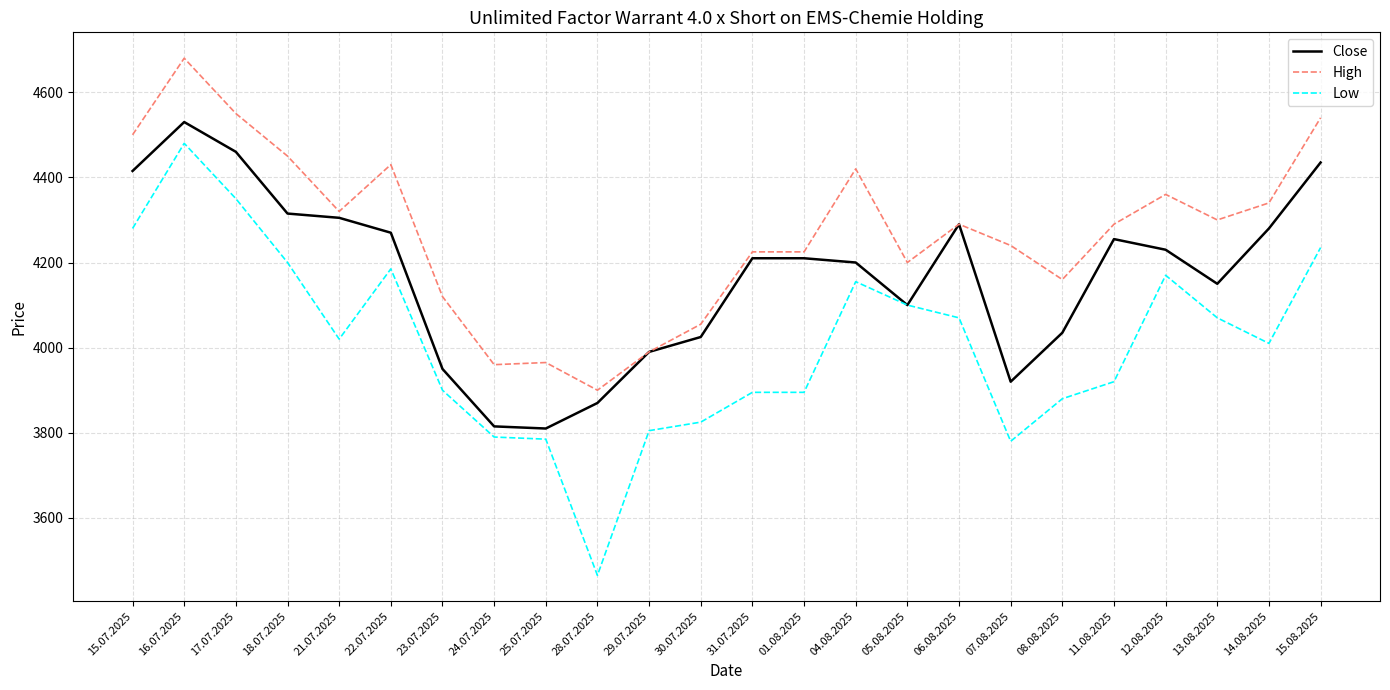

What is the approximate value of Low at 04.08.2025?

4155